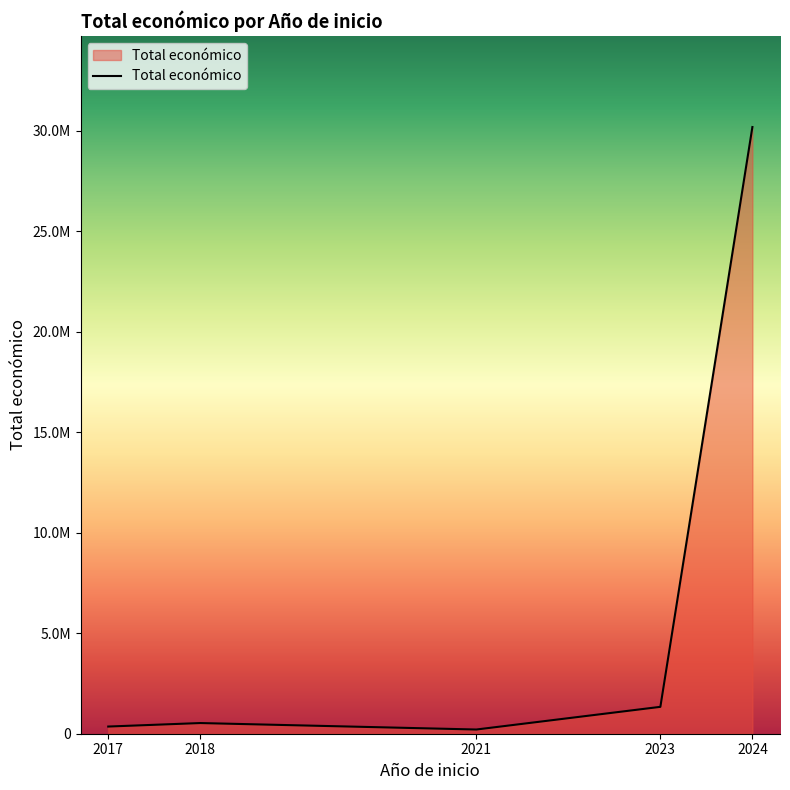

What is the greatest value displayed?

30176209